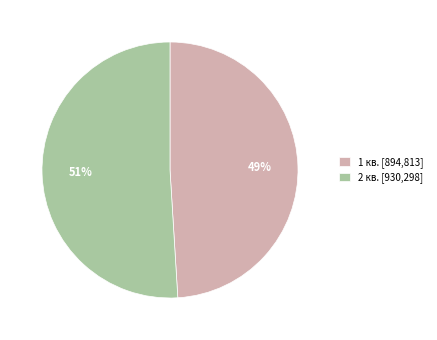

Between 2 кв. [930,298] and 1 кв. [894,813], which is larger?

2 кв. [930,298]